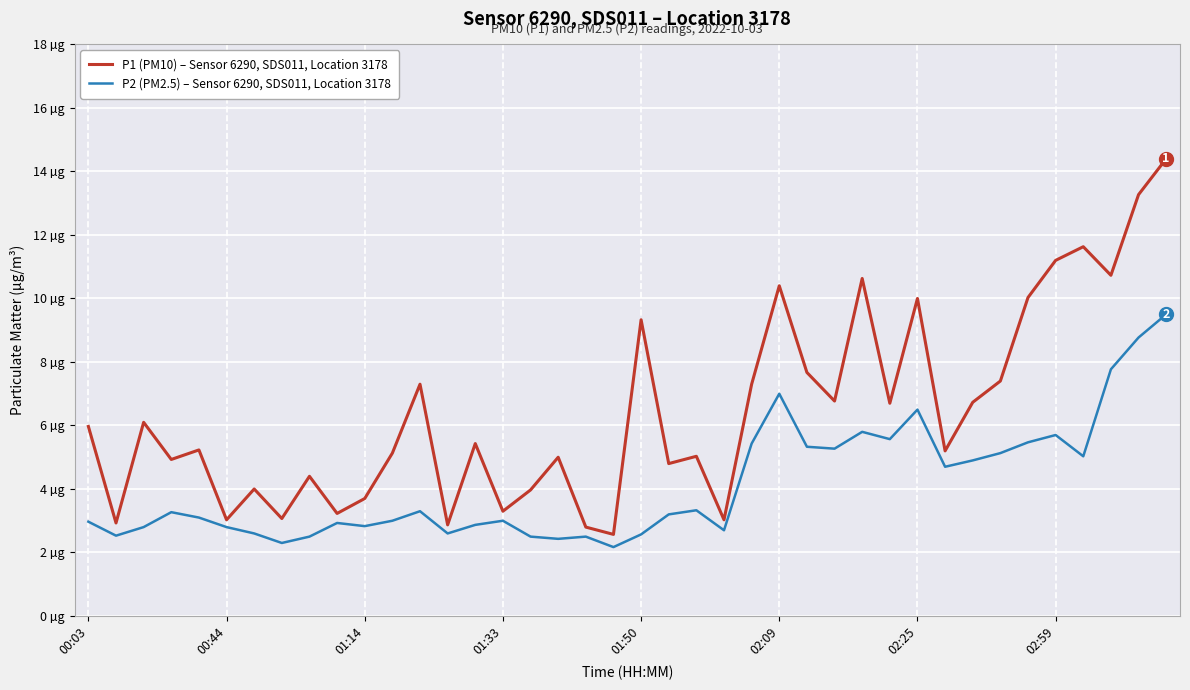

Is this an area chart (filled region under the line)?

No